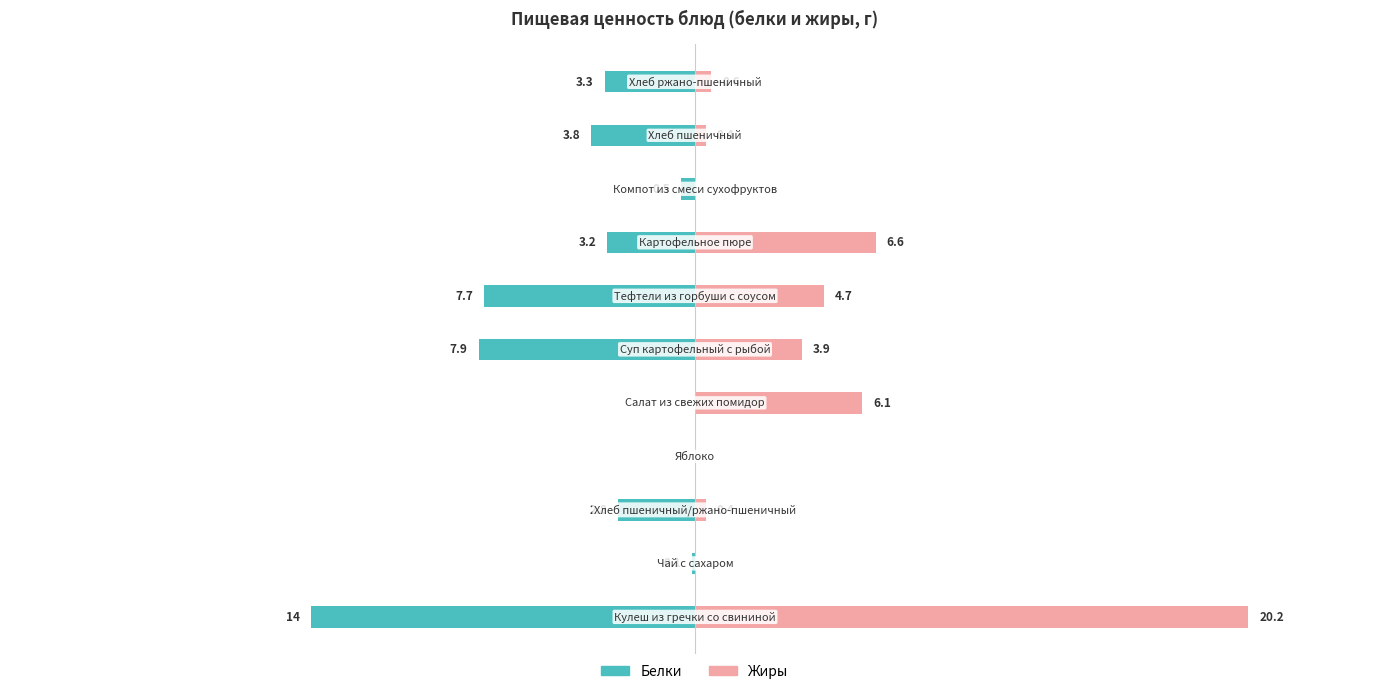

Reading left to right, extract all data points from this chart.

Белки: -14.0	-0.1	-2.8	0.0	0.0	-7.9	-7.7	-3.2	-0.5	-3.8	-3.3
Жиры: 20.2	0.0	0.4	0.0	6.1	3.9	4.7	6.6	0.0	0.4	0.6